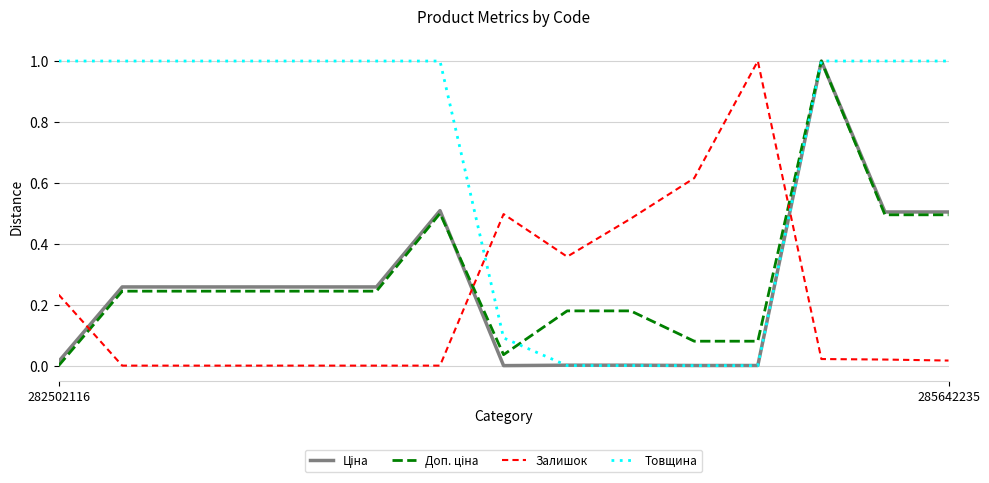

Which series ends up on top after the final intersection of Залишок and Товщина?

Товщина